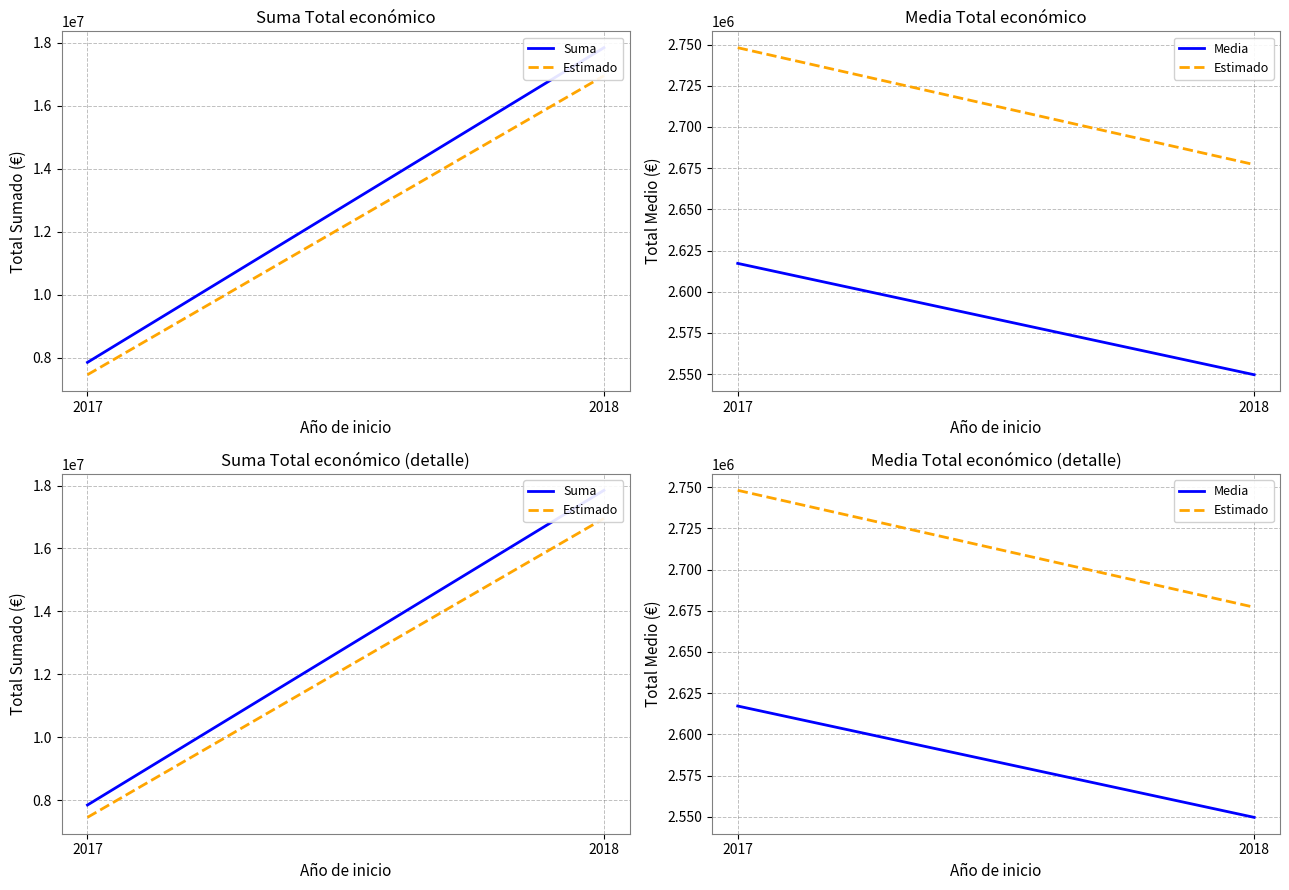

What is the sum of all Suma values?

25699272.0